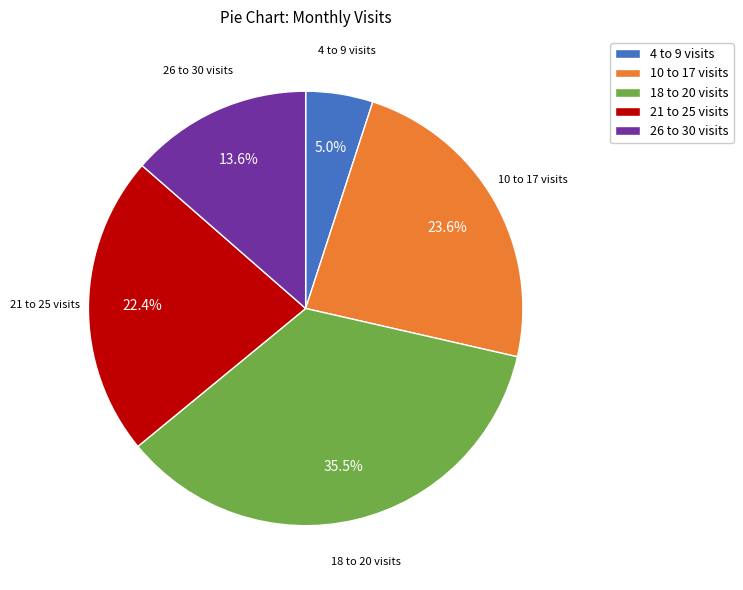

To the nearest percent, what is the difference between the largest and smallest slice percentages?

30%